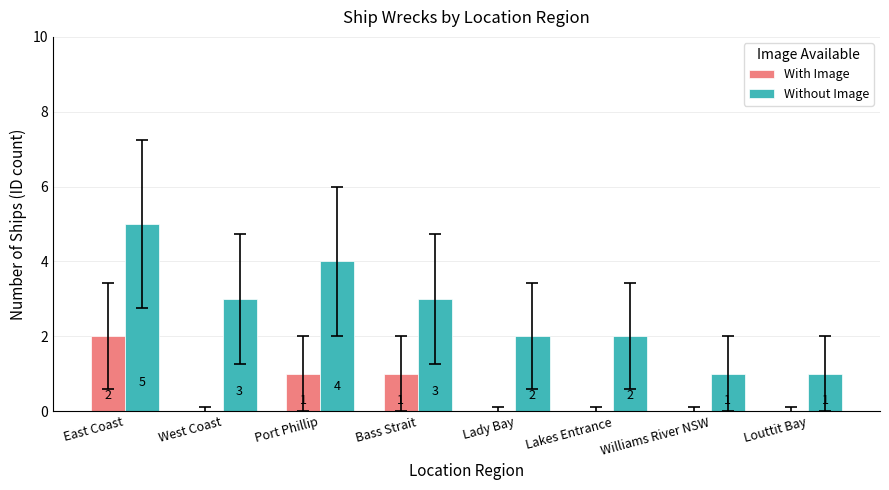

Is it true that With Image equals 0 at Williams River NSW?

True